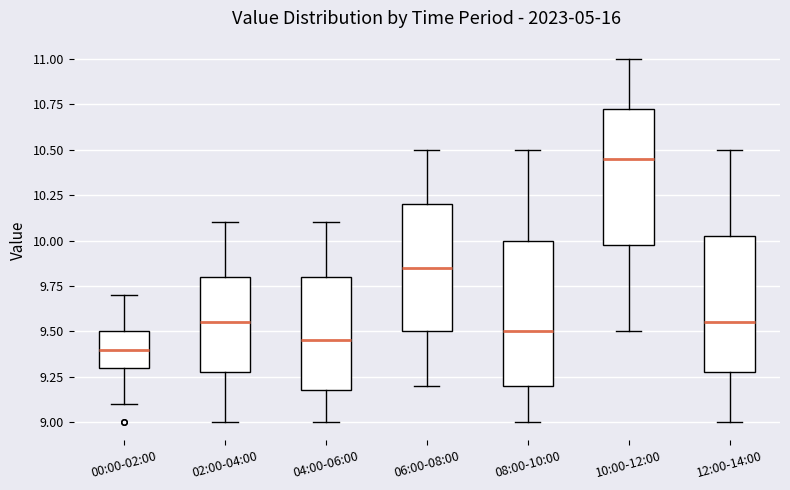

Which box's median line is the highest?

10:00-12:00